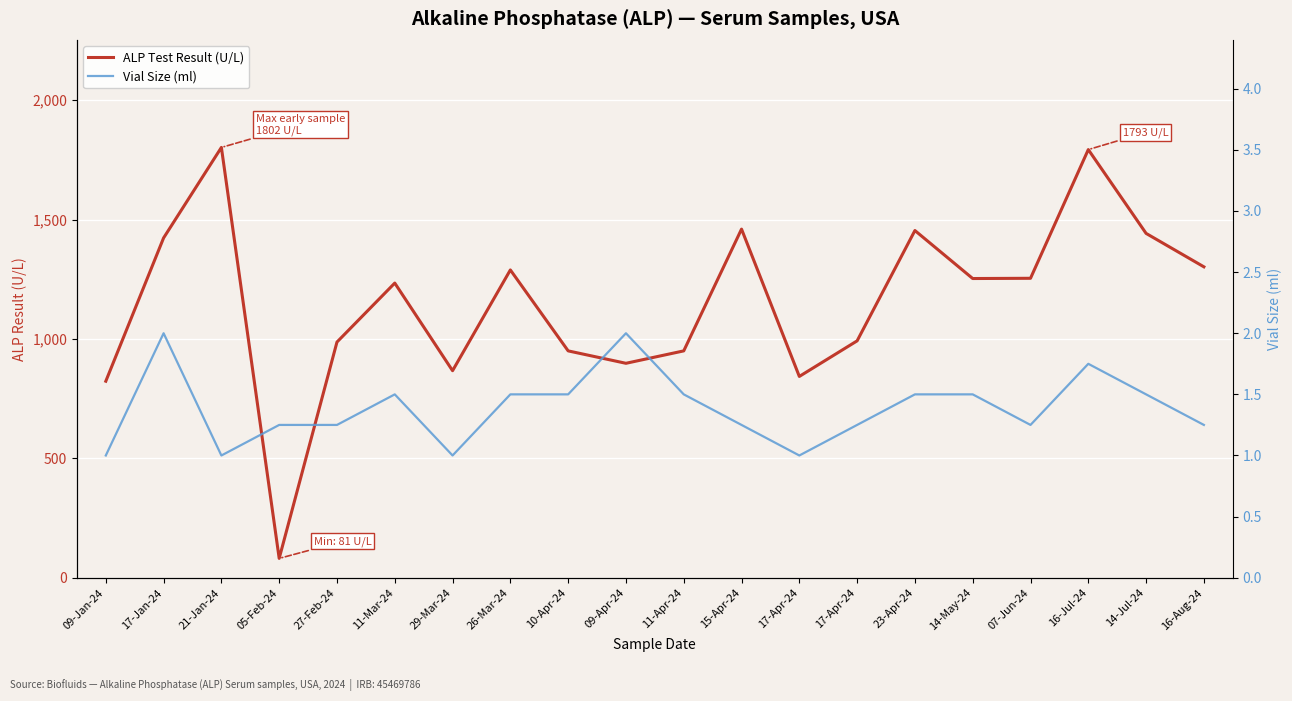

What is the smallest value displayed?

1.0